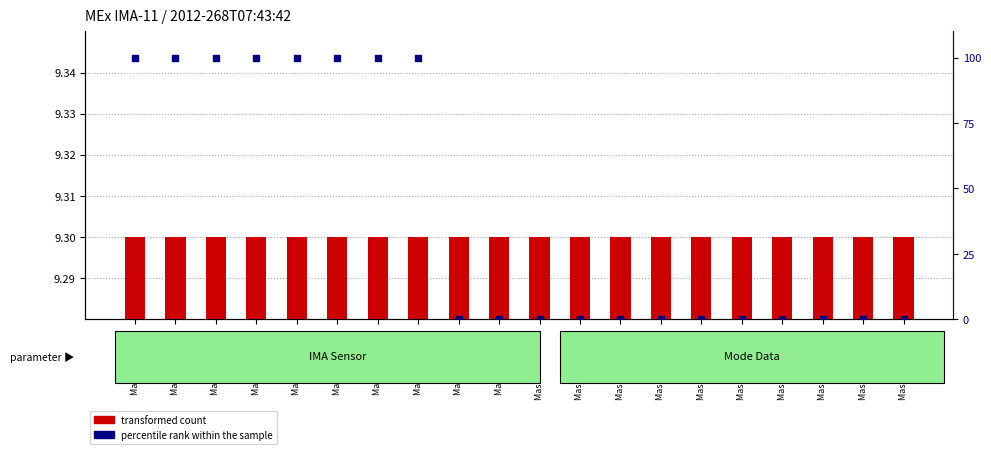

Which series contains the lowest Y value?

percentile rank within the sample